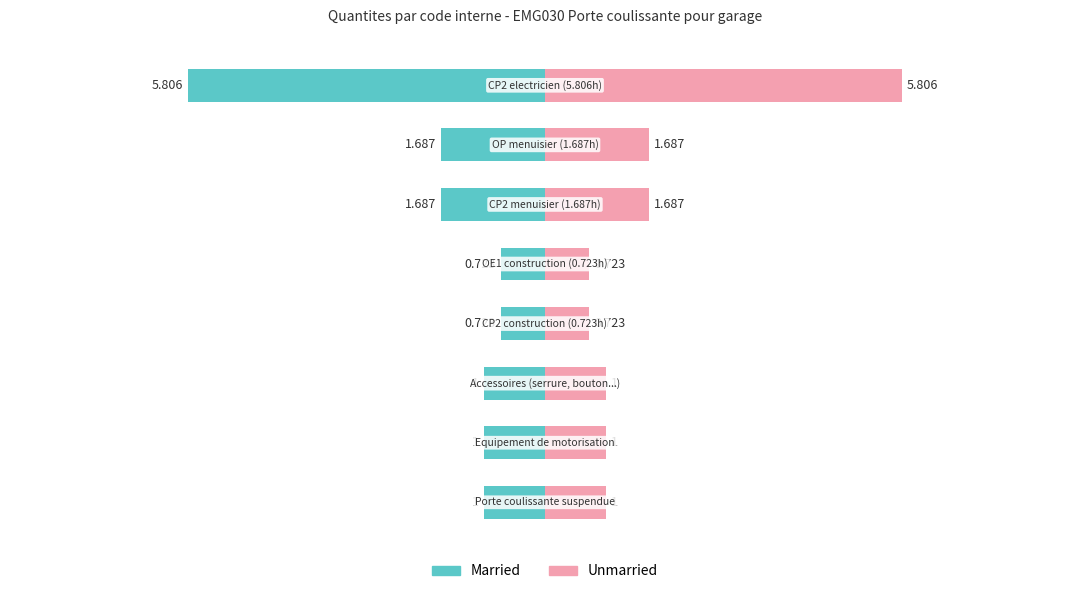

What is the difference between the maximum and minimum values in the Quantite (right) series?

5.1